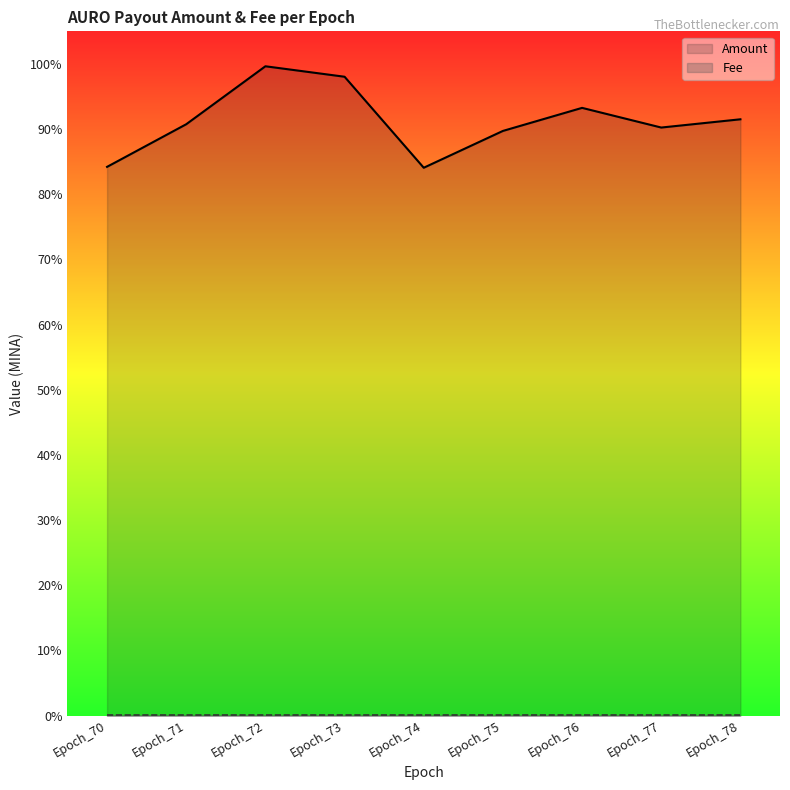

Reading left to right, what are all the values shown in this chart?

Amount: 0.8	0.9	1.0	1.0	0.8	0.9	0.9	0.9	0.9
Fee: 0.0	0.0	0.0	0.0	0.0	0.0	0.0	0.0	0.0